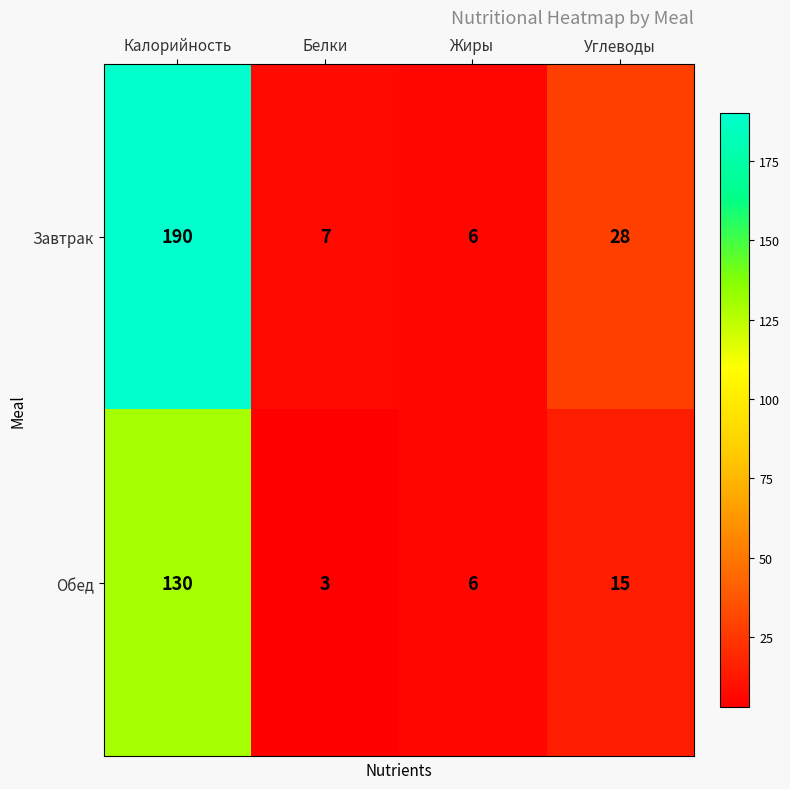

The value of Завтрак at Жиры is 2. True or false?

False